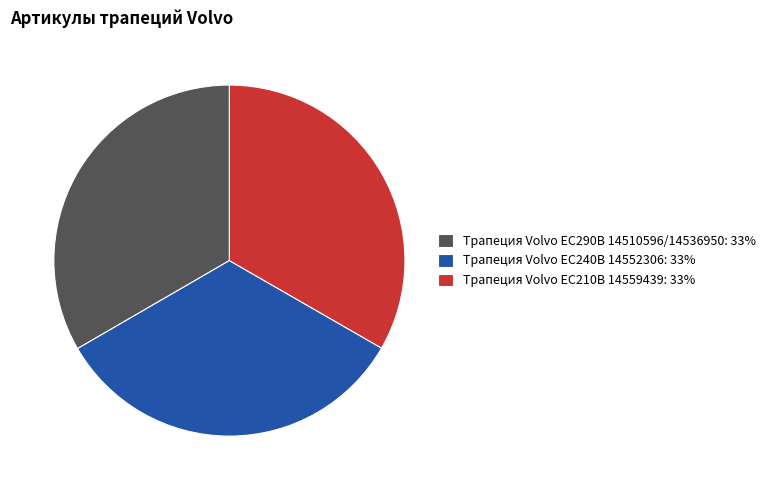

True or false: Трапеция Volvo EC290B 14510596/14536950 accounts for 46% of the total.

False